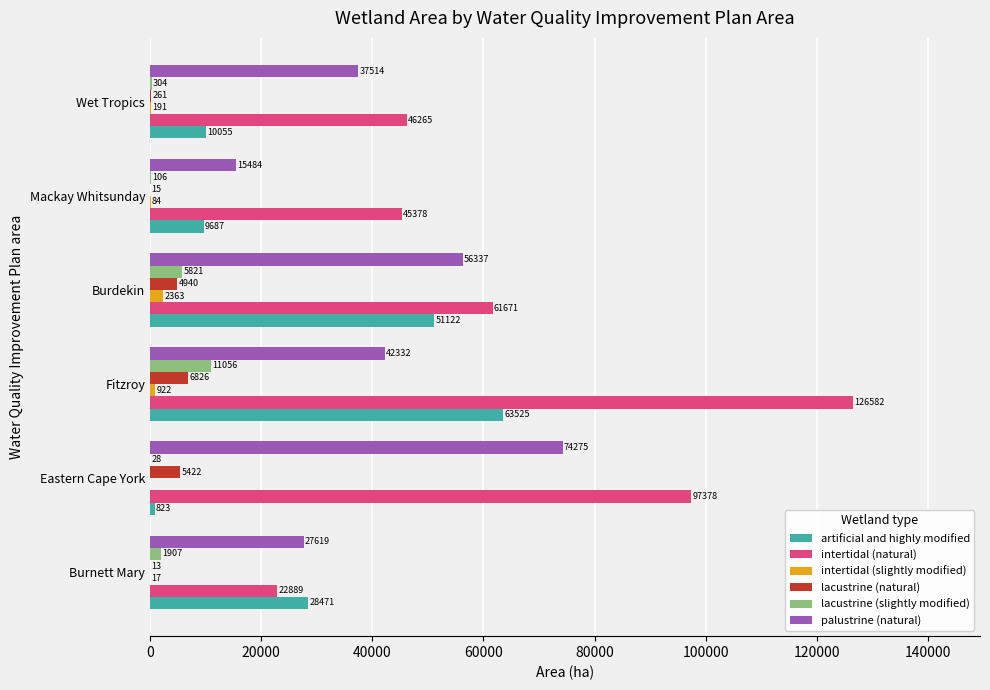

How many series are shown in this chart?

6